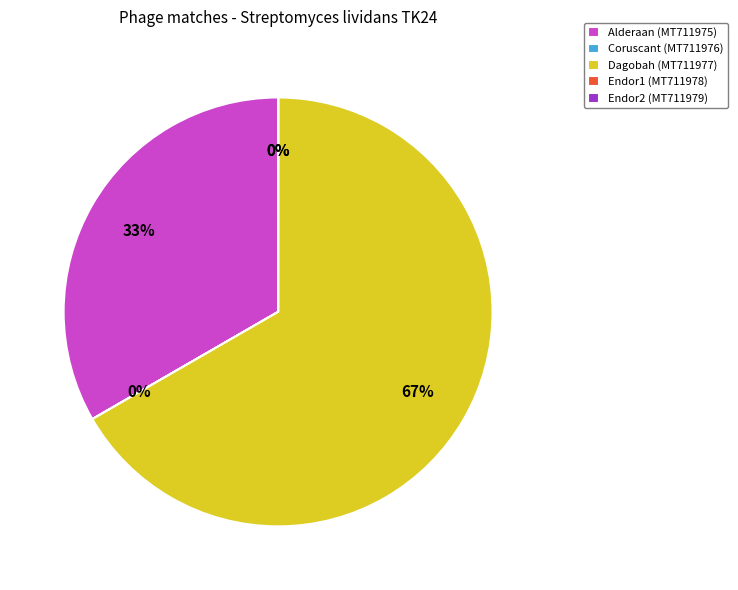

True or false: Dagobah (MT711977) accounts for 67% of the total.

True